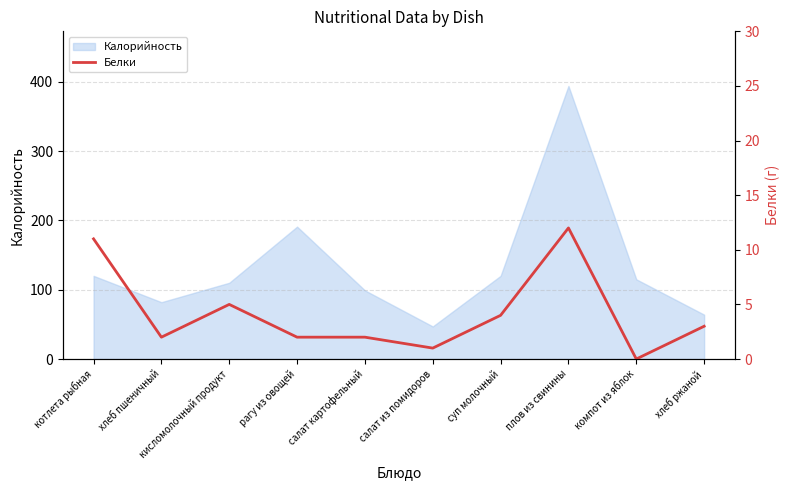

The value of Калорийность at компот из яблок is 115. True or false?

True